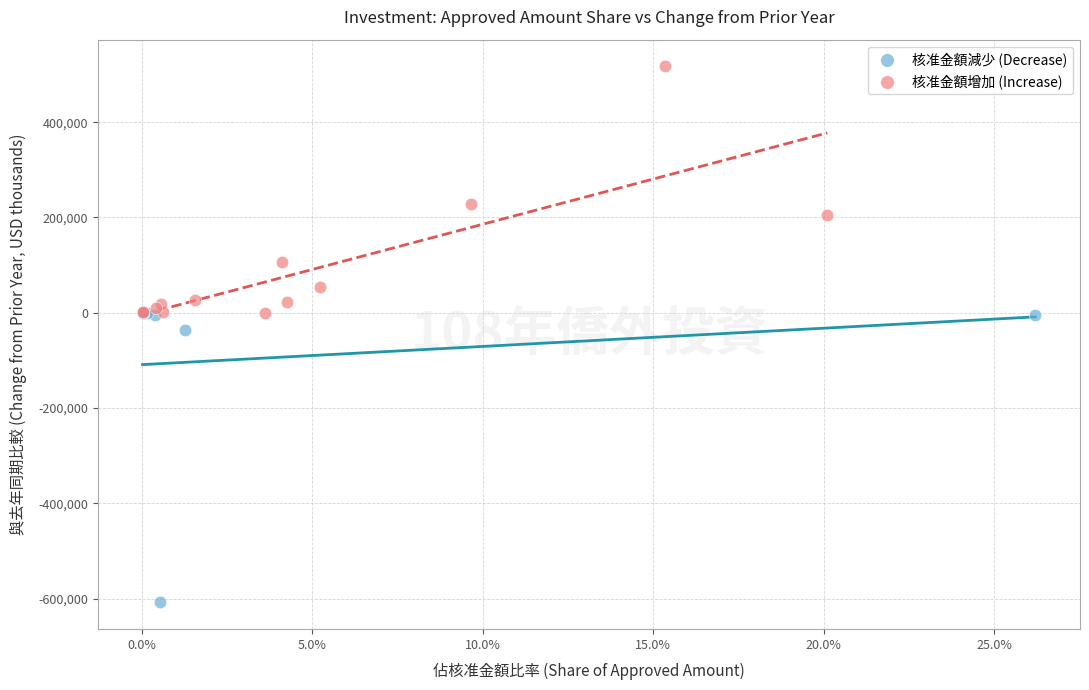

Which series contains the lowest Y value?

核准金額減少 (Decrease)